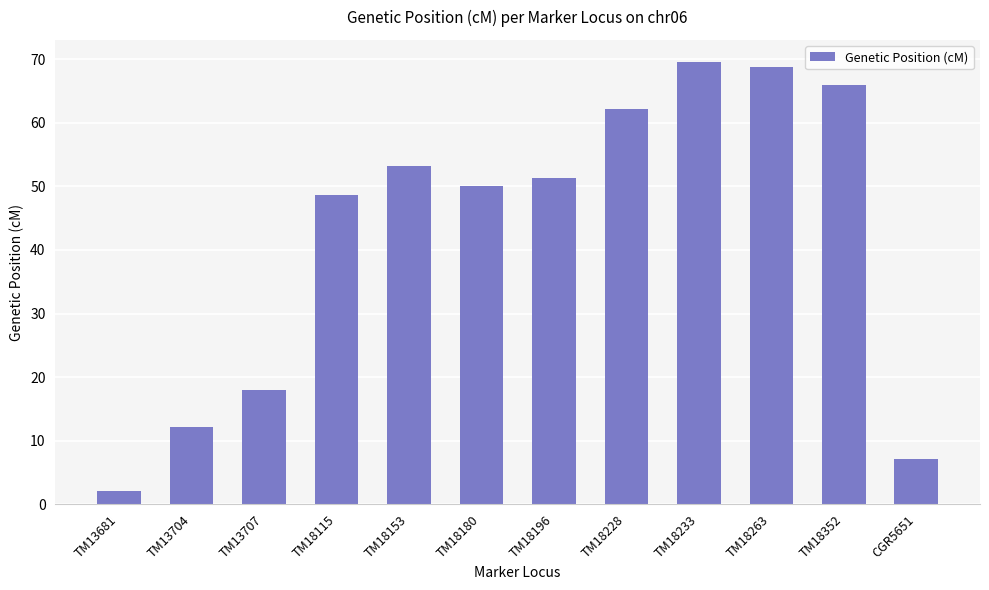

What is the change in value from TM13704 to TM18180?

+37.9